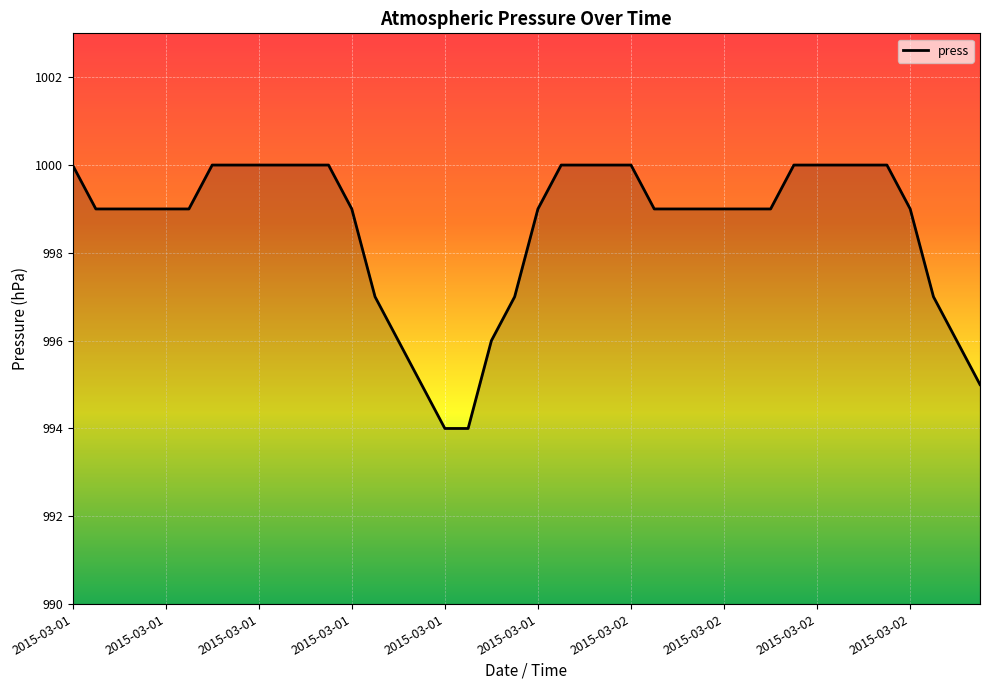

What is the minimum value shown in the chart?

994